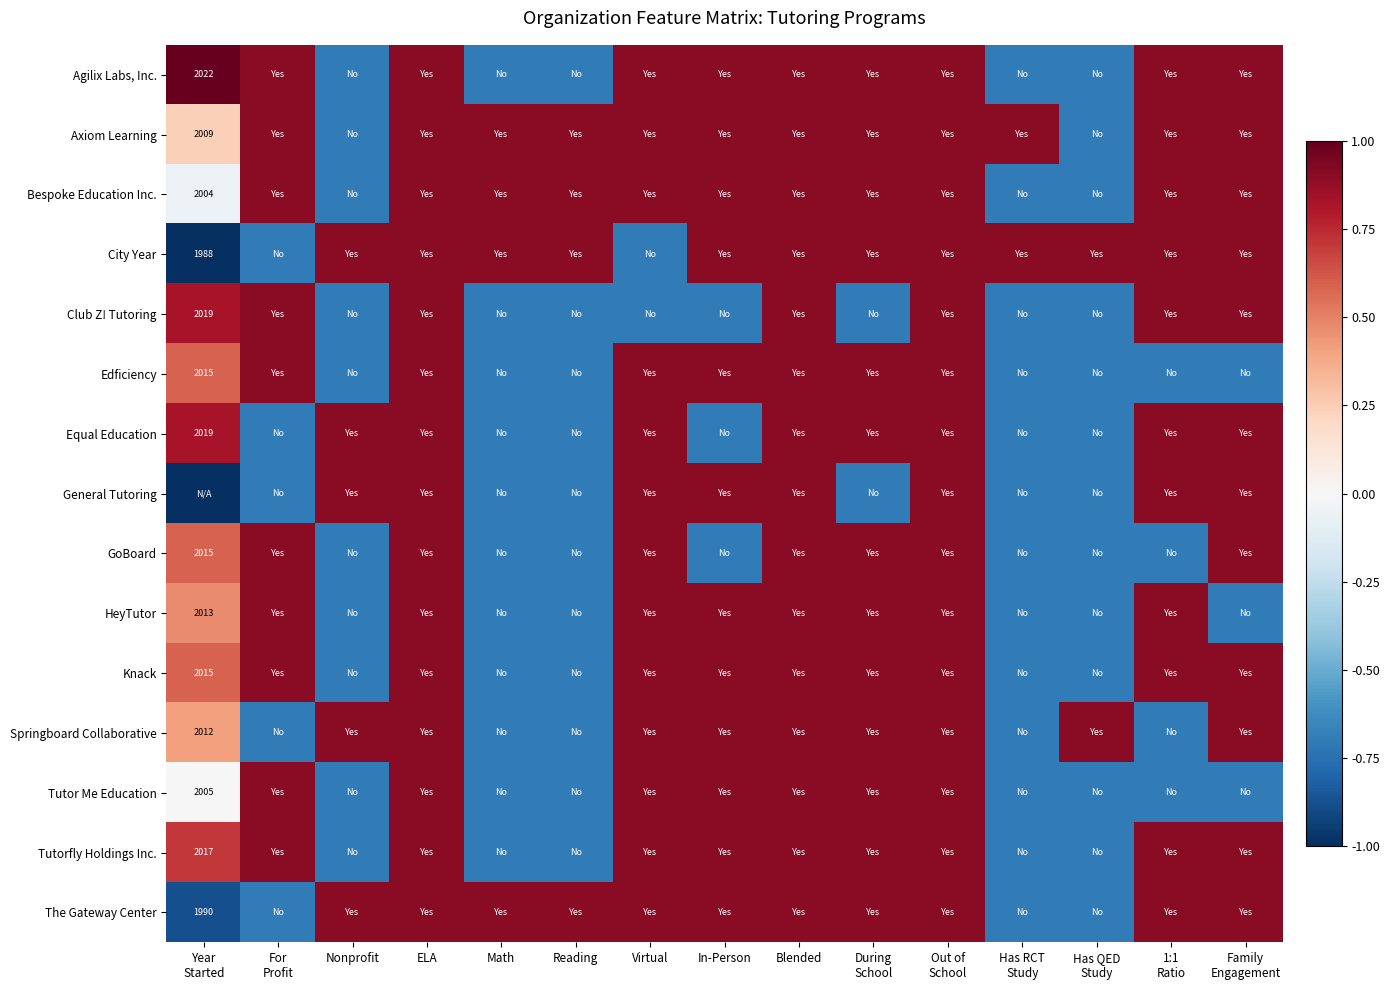

Between Year
Started and 1:1
Ratio, which is larger?

Year
Started